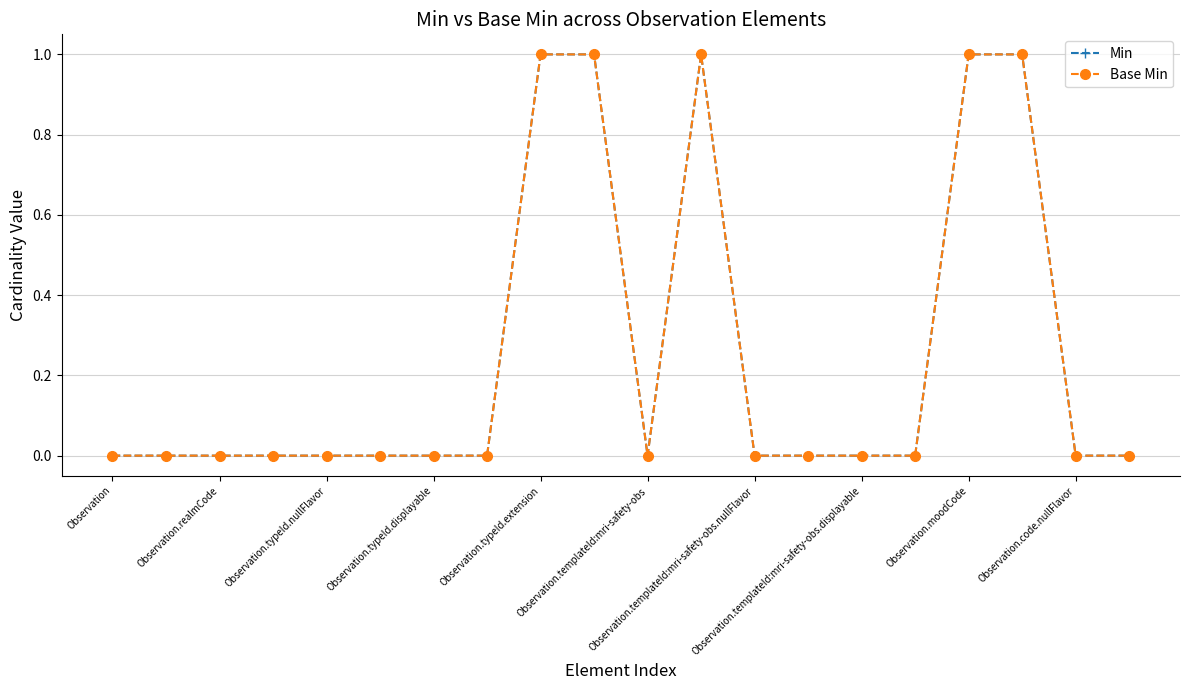

How many lines are shown in the chart?

2